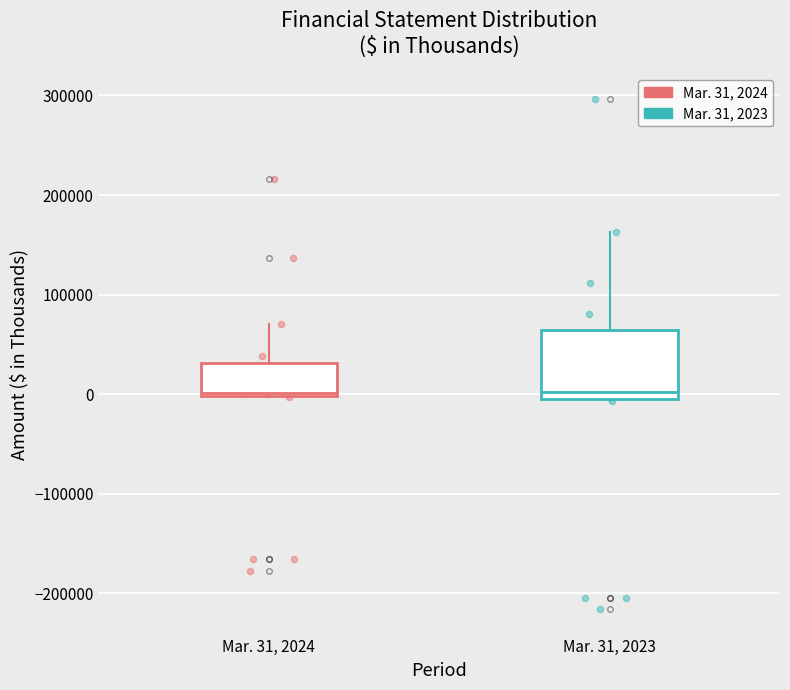

Reading left to right, transcribe this box plot: for each box, give where its median line is, the range the box spans, and where its two whiskers end, as read against the y-axis. The values are not printed on the chart, so give them approximately, as read against the axis.

Mar. 31, 2024: median 0 (just above the box's lower edge), box 0 to 30000, whiskers 0 to 70000
Mar. 31, 2023: median 0, box -10000 to 60000, whiskers -10000 to 160000